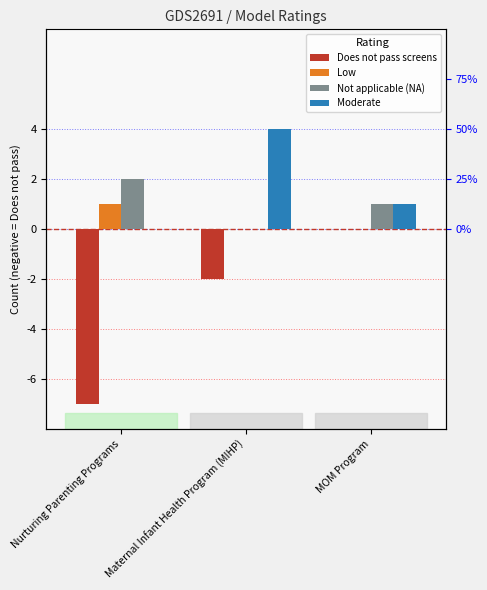

What position from the right is MOM Program?

1